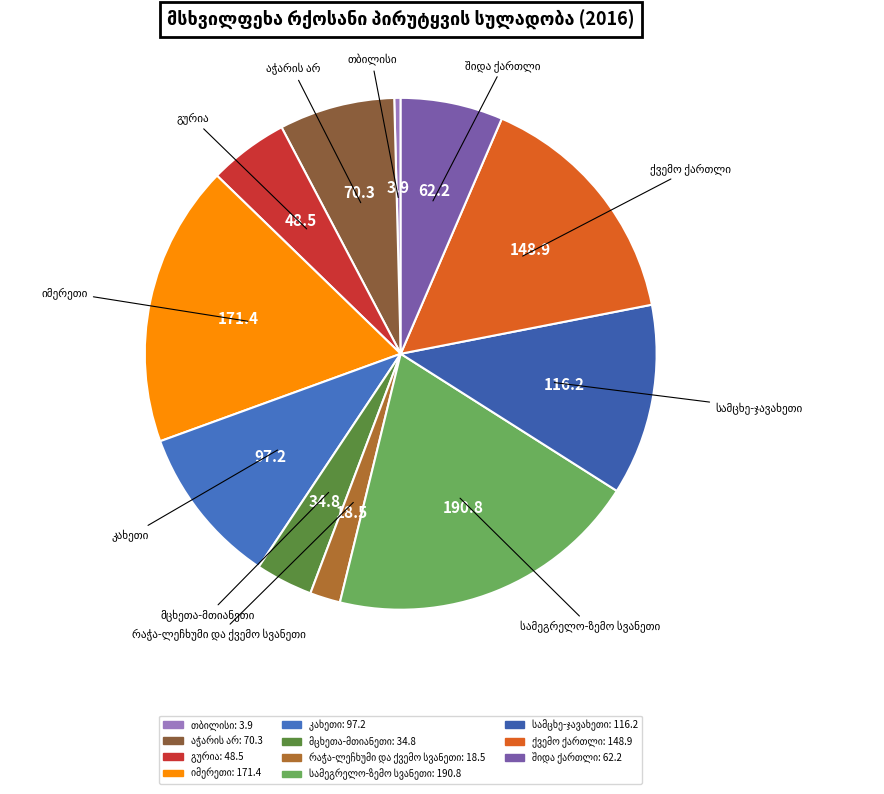

Does any single category account for the majority?

No